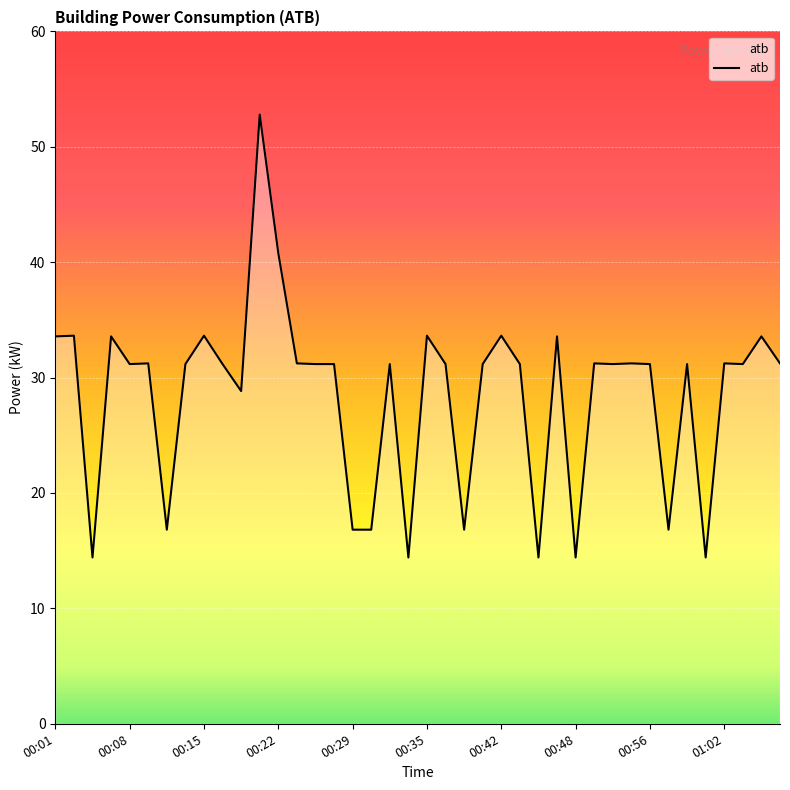

What is the maximum value shown in the chart?

52.8